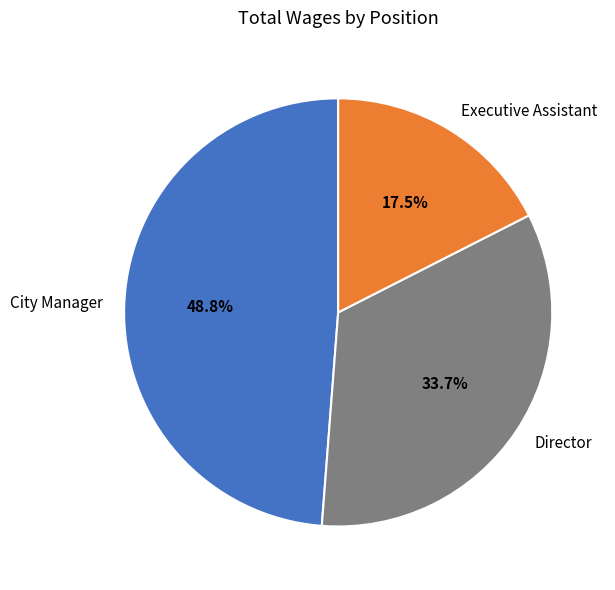

Approximately how many times larger is the value at City Manager compared to Director?

1.4